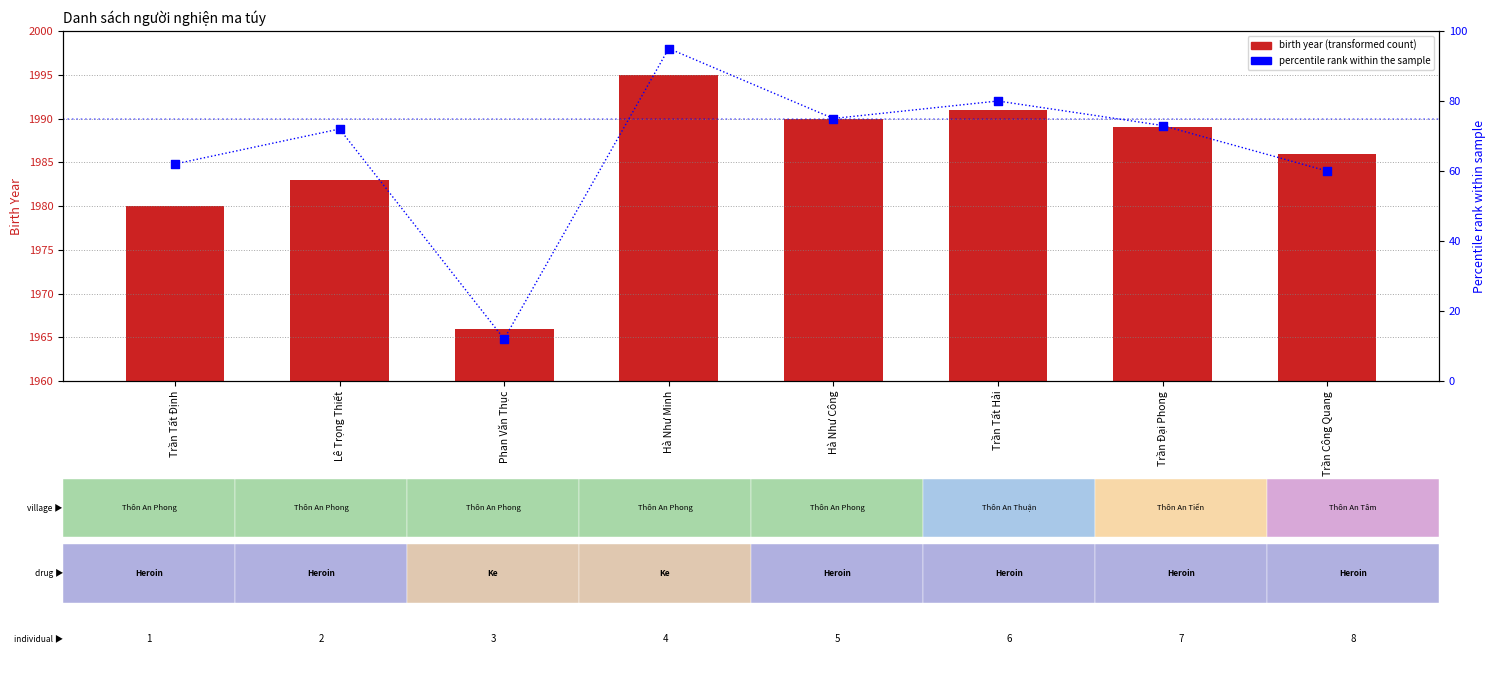

Which series has the largest total across all categories?

birth year